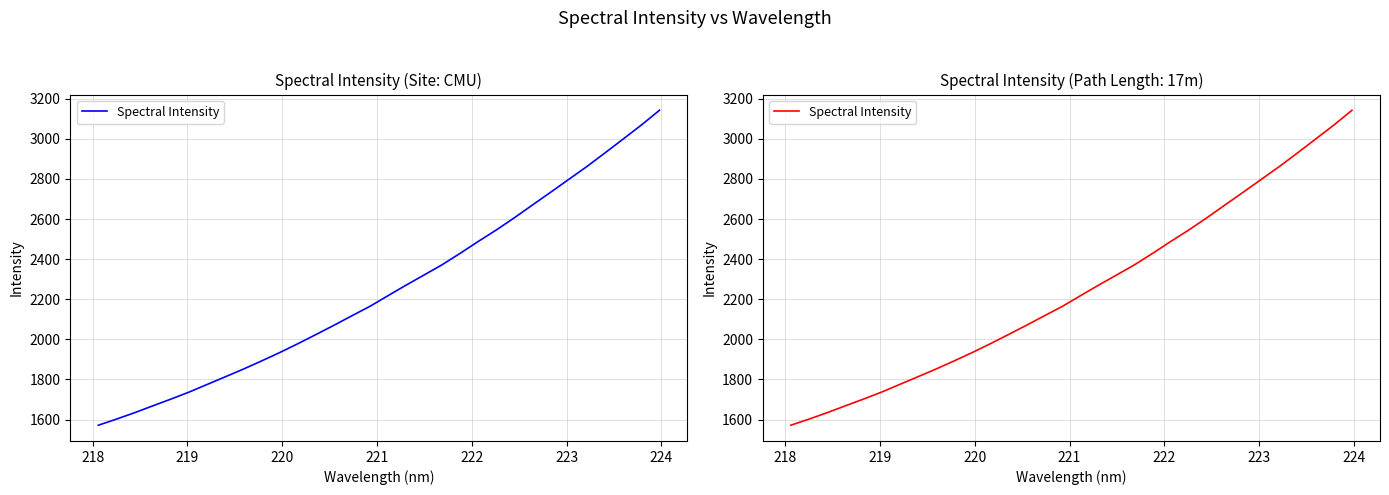

The chart shows a value of 4286.4 at 24. True or false?

False